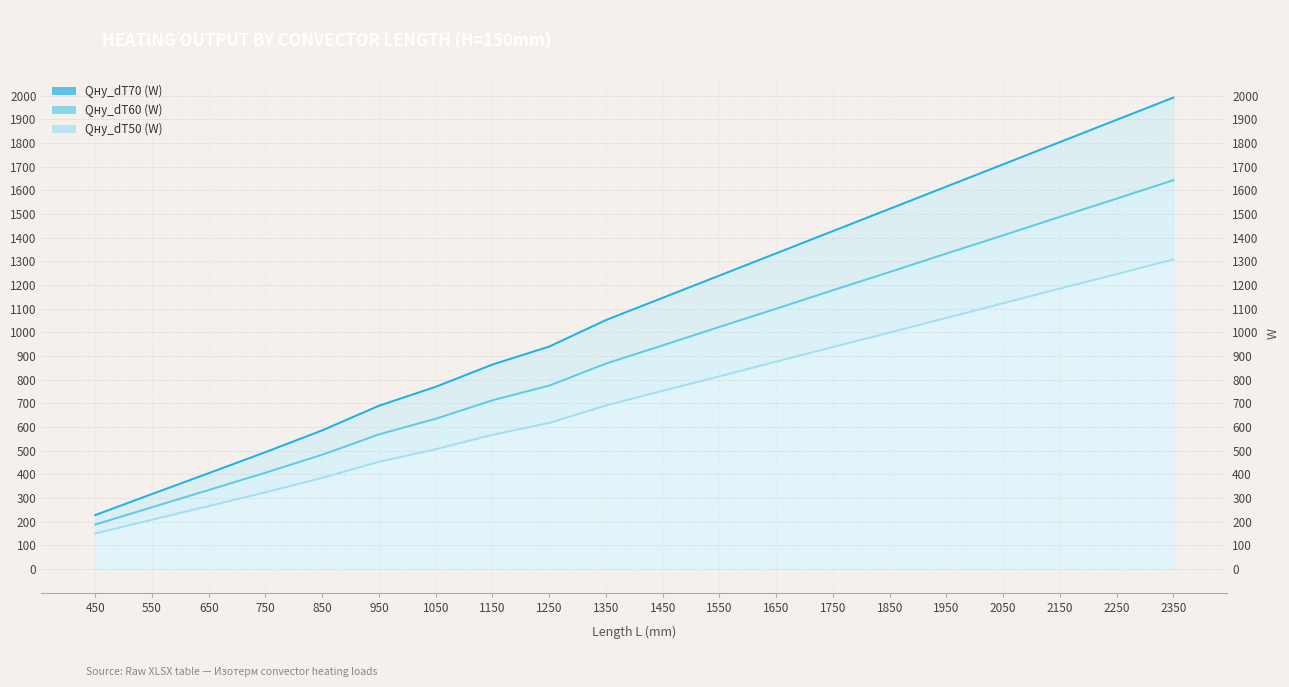

Rank the categories by Qну_dT60 (W) value from highest to lowest.

2350, 2250, 2150, 2050, 1950, 1850, 1750, 1650, 1550, 1450, 1350, 1250, 1150, 1050, 950, 850, 750, 650, 550, 450